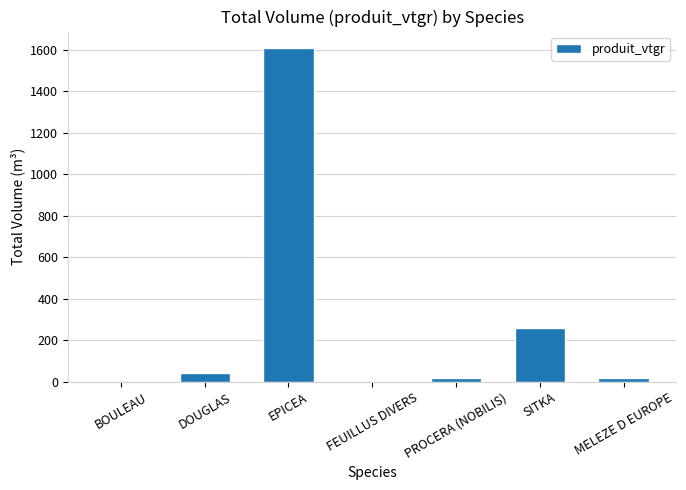

Read the value at PROCERA (NOBILIS).

19.4